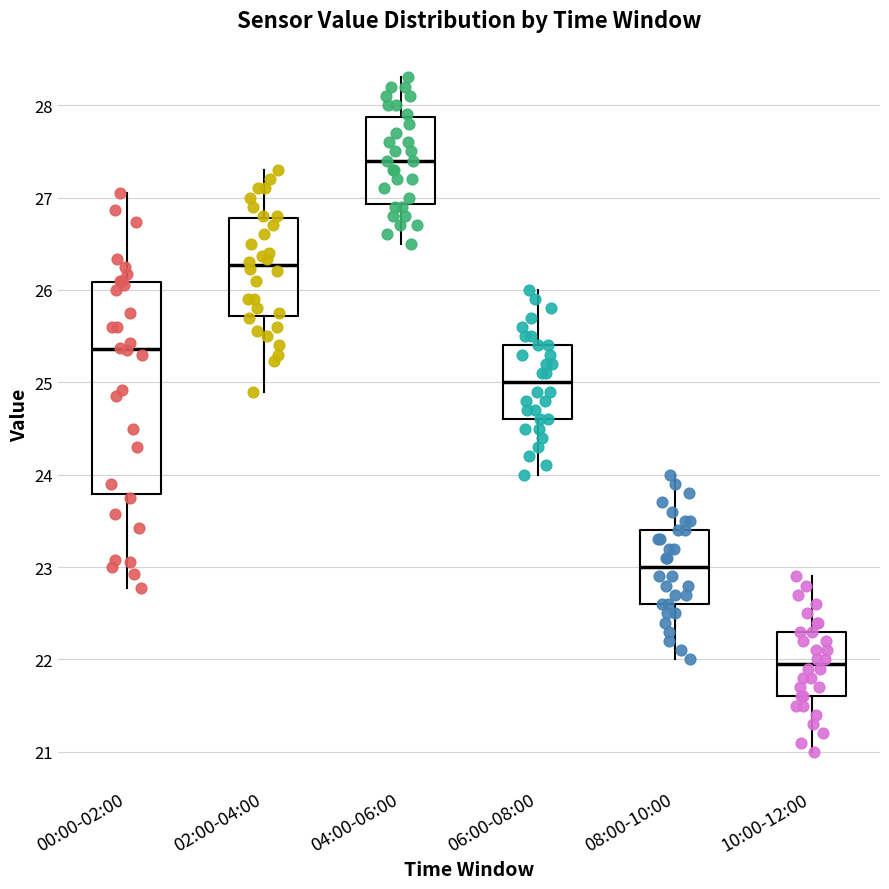

Reading left to right, read every box against the y-axis: the position of its median line, the range the box covers, and the ends of its whiskers. The values are not printed on the chart, so give them approximately, as read against the axis.

00:00-02:00: median 25.4, box 23.8 to 26.1, whiskers 22.8 to 27.1
02:00-04:00: median 26.3, box 25.7 to 26.8, whiskers 24.9 to 27.3
04:00-06:00: median 27.4, box 26.9 to 27.9, whiskers 26.5 to 28.3
06:00-08:00: median 25.0, box 24.6 to 25.4, whiskers 24.0 to 26.0
08:00-10:00: median 23.0, box 22.6 to 23.4, whiskers 22.0 to 24.0
10:00-12:00: median 22.0, box 21.6 to 22.3, whiskers 21.0 to 22.9